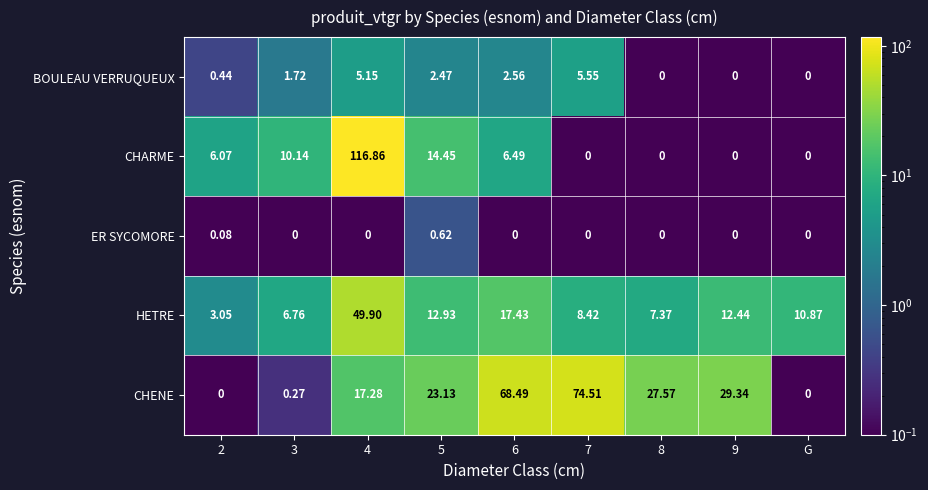

List the series in order of their peak value, lowest first.

ER SYCOMORE, BOULEAU VERRUQUEUX, HETRE, CHENE, CHARME